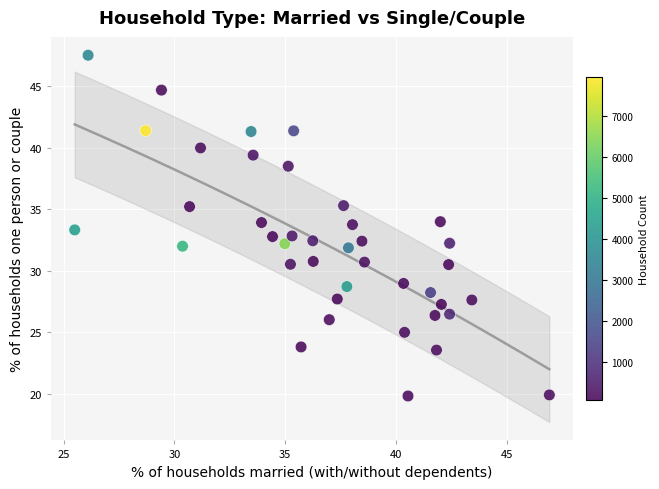

What is the range of X values (max minus min)?

21.4